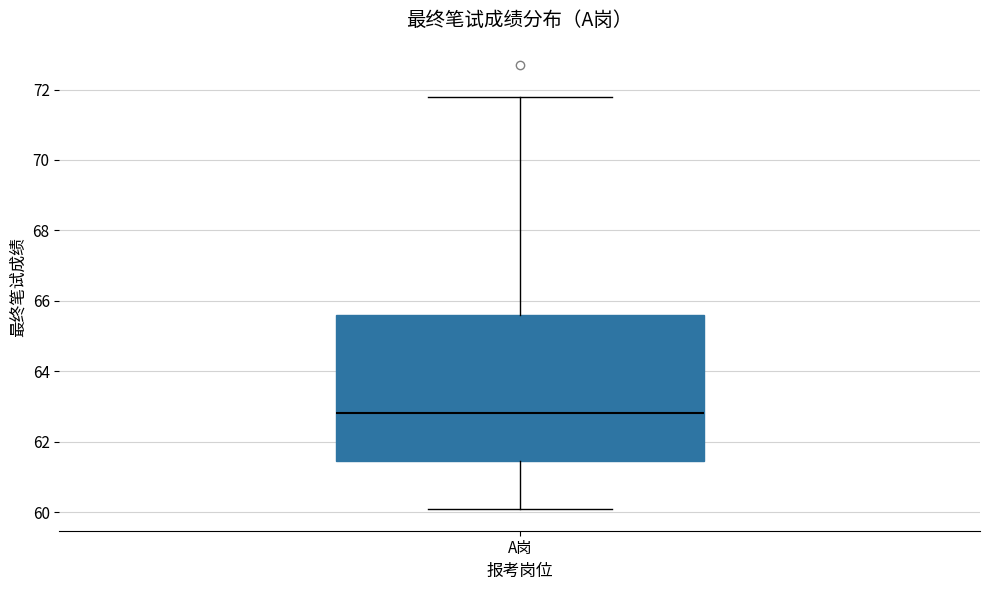

Read this box plot against the y-axis: the position of the median line, the range covered by the box, and the ends of both whiskers. The values are not printed on the chart, so give them approximately, as read against the axis.

median 62.8, box 61.4 to 65.6, whiskers 60.2 to 71.8